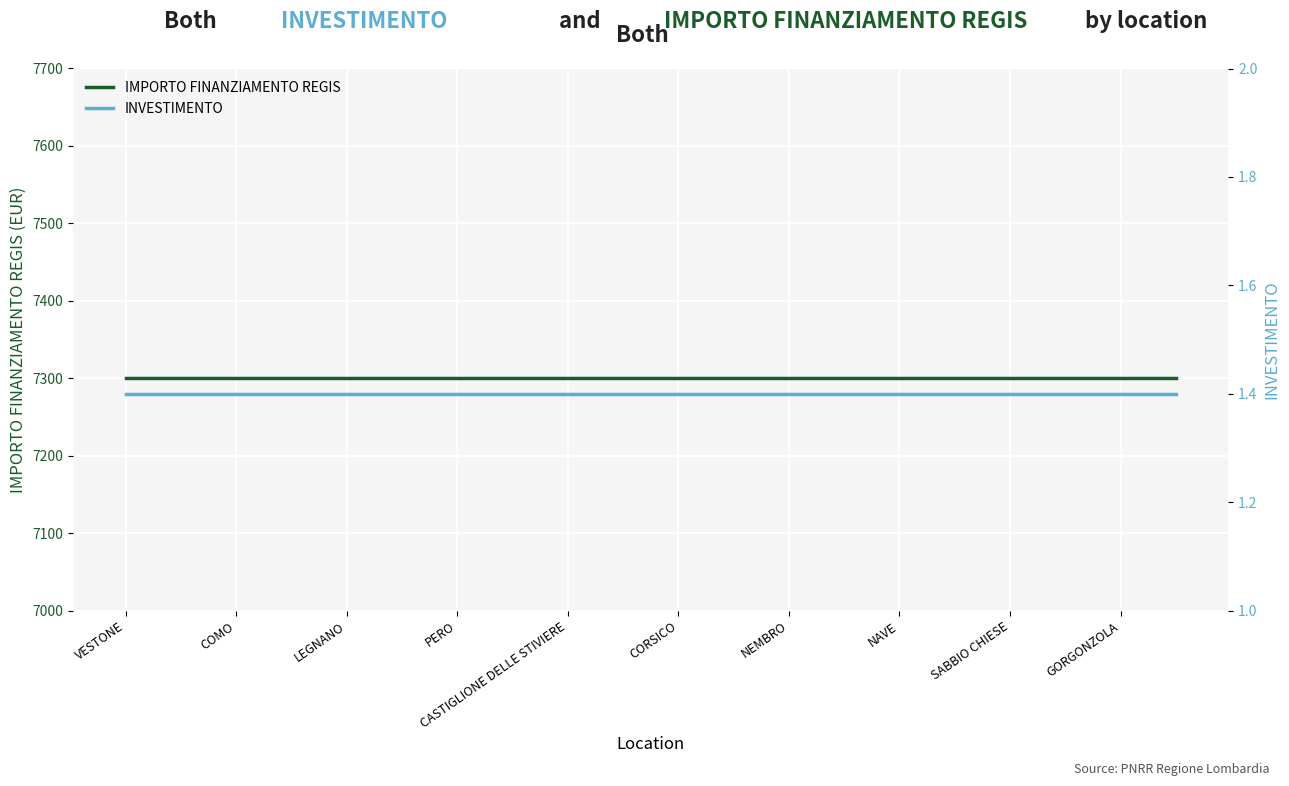

The INVESTIMENTO series shows 2.3 at CASTIGLIONE DELLE STIVIERE. True or false?

False